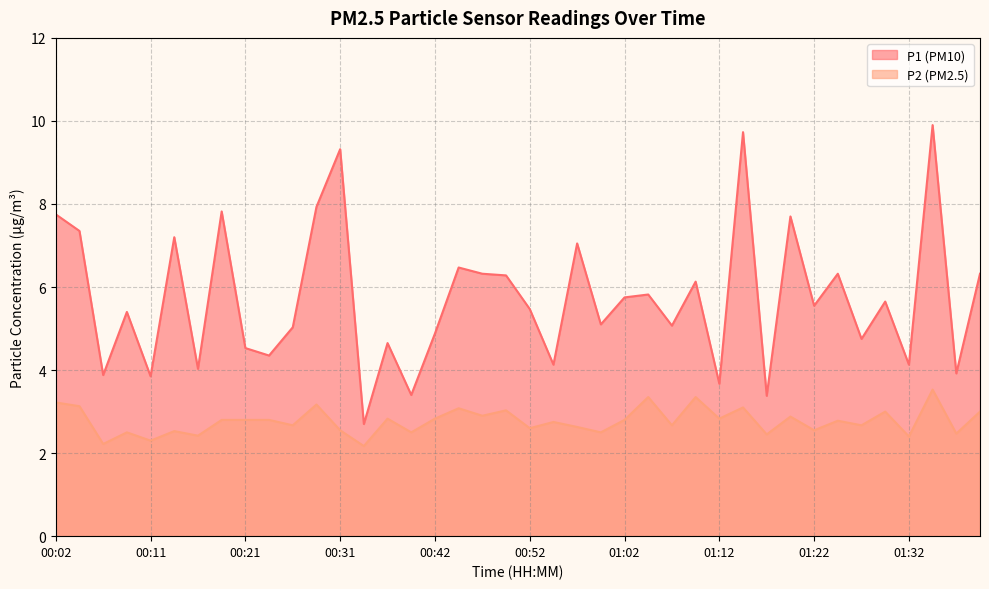

What is the difference between the highest and lowest values at 00:44?

3.4